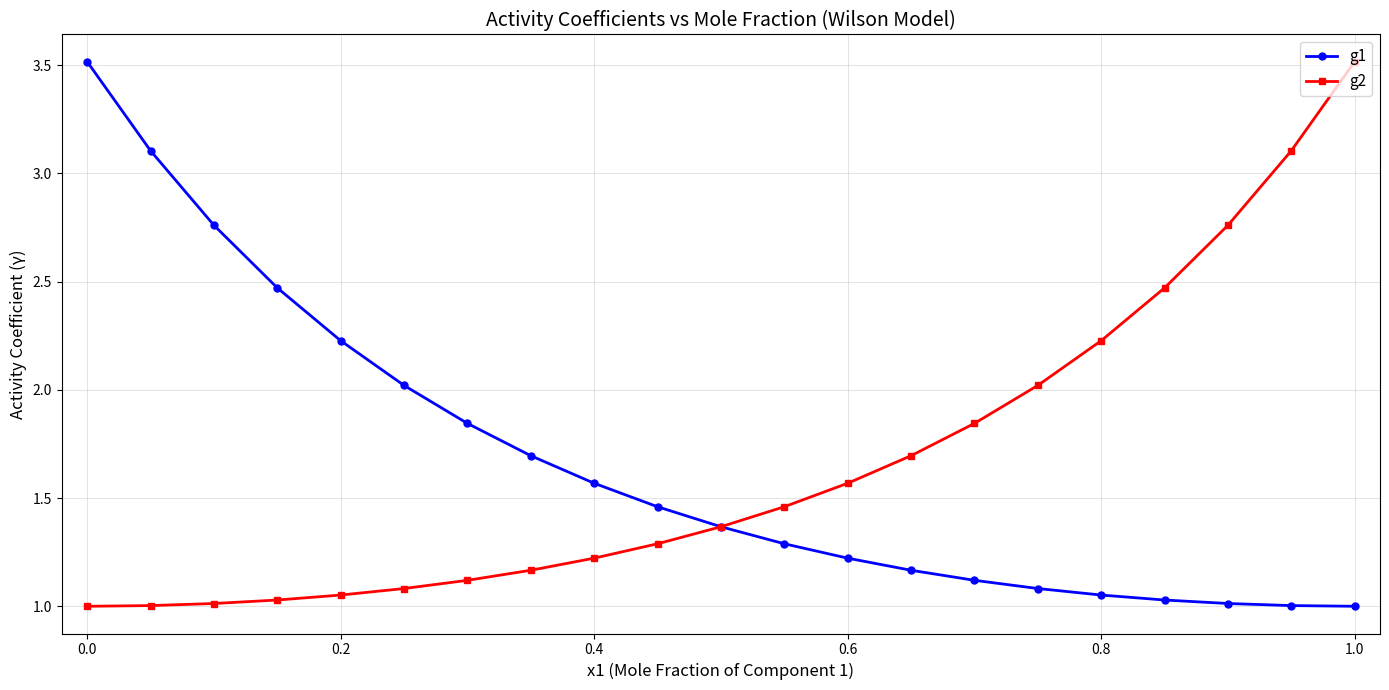

What is the maximum value shown in the chart?

3.5